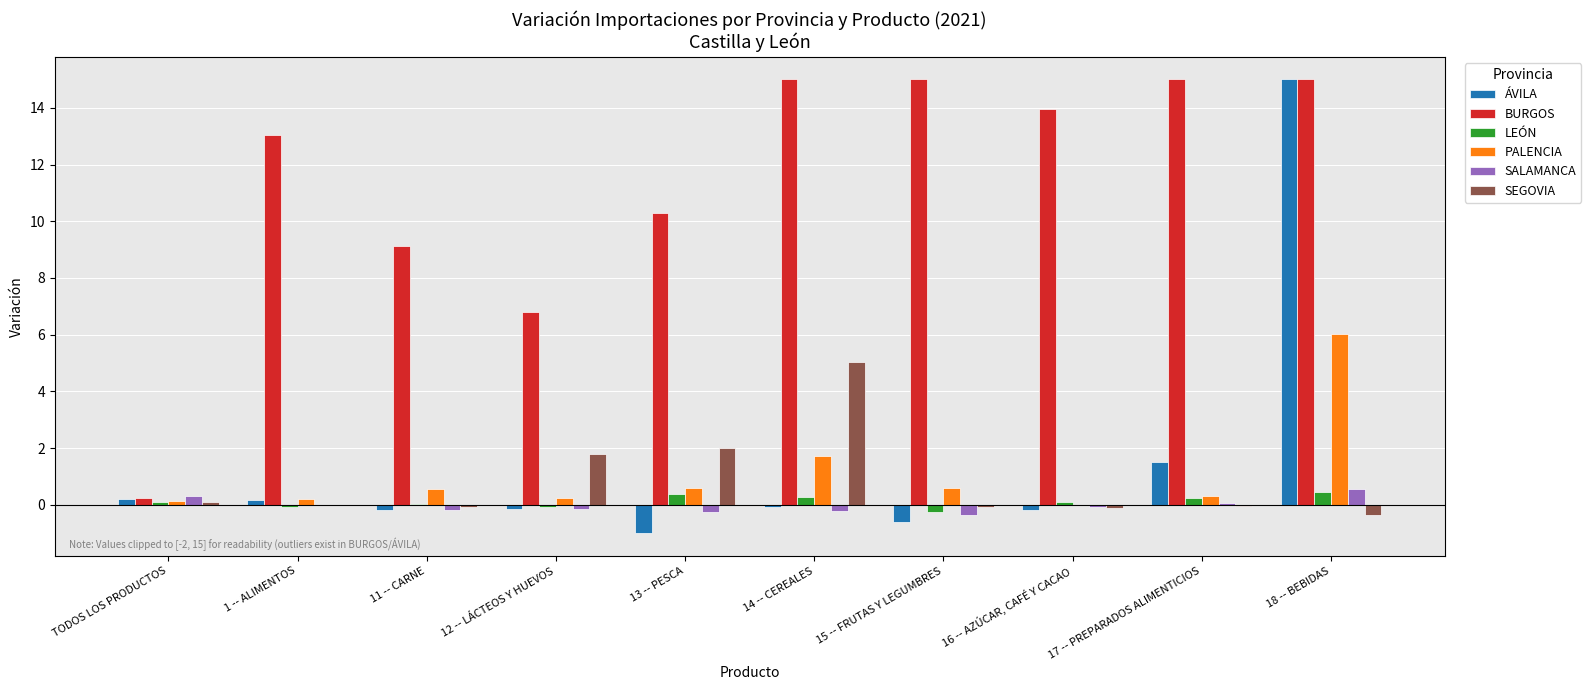

Is the value of BURGOS at 14 -- CEREALES greater than the value of ÁVILA at 11 -- CARNE?

Yes